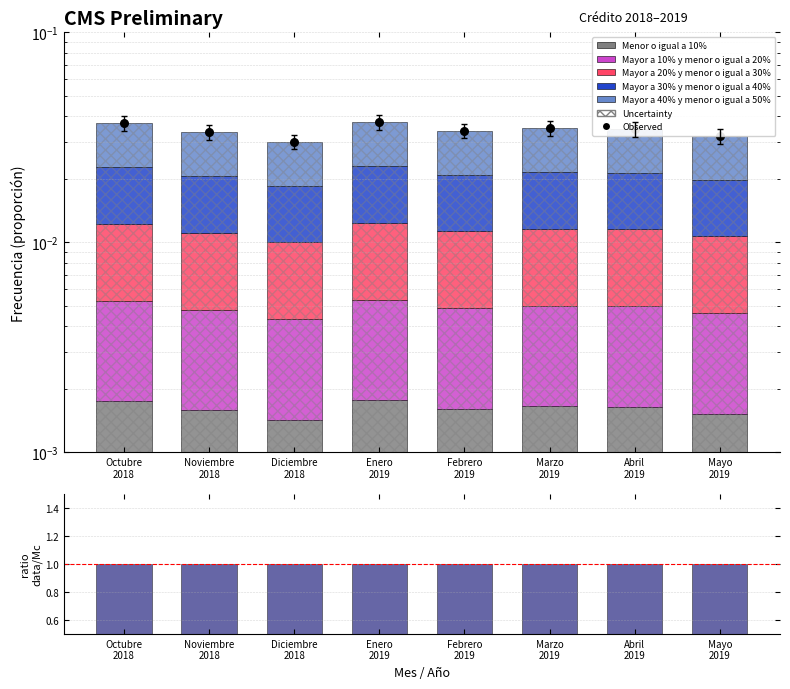

At how many categories does at least one series exceed 0?

8